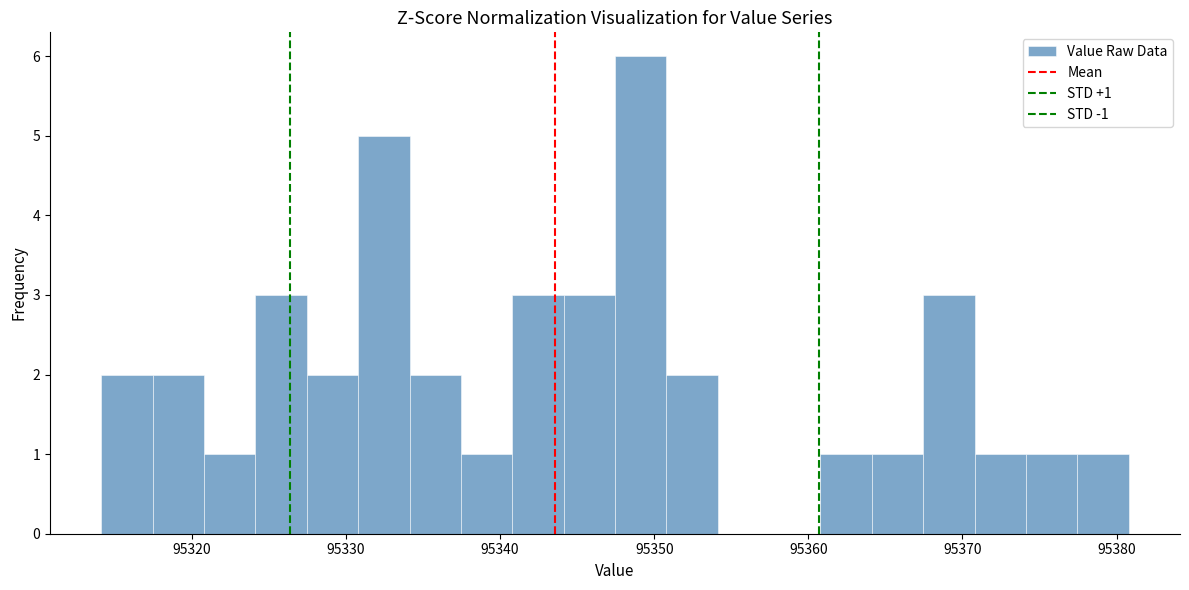

Read against the x-axis, roughly where is the centre of the tallest bar?

95349